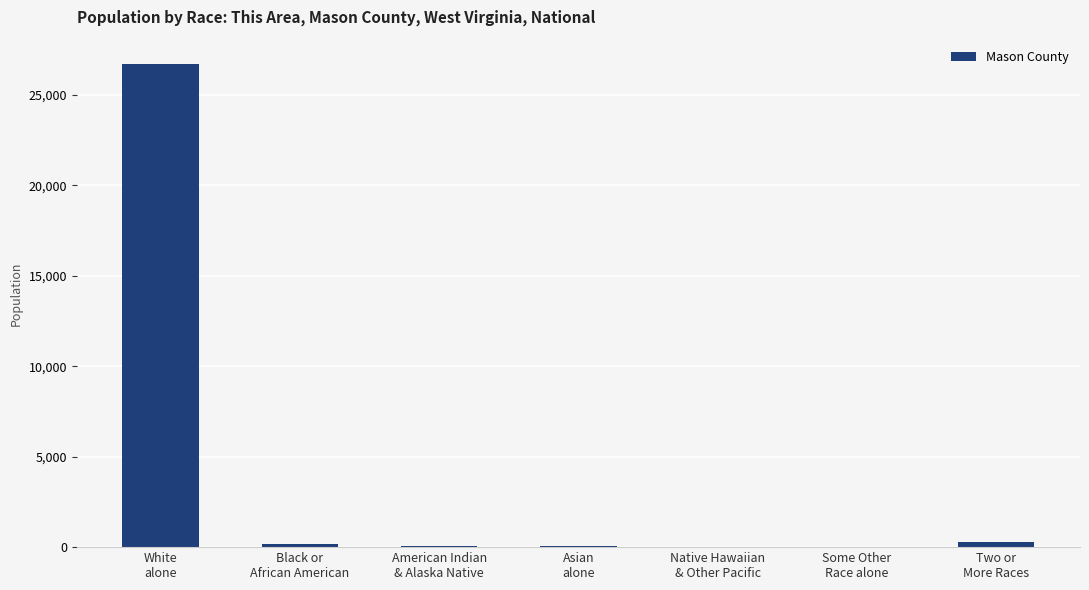

What is the average value?

3903